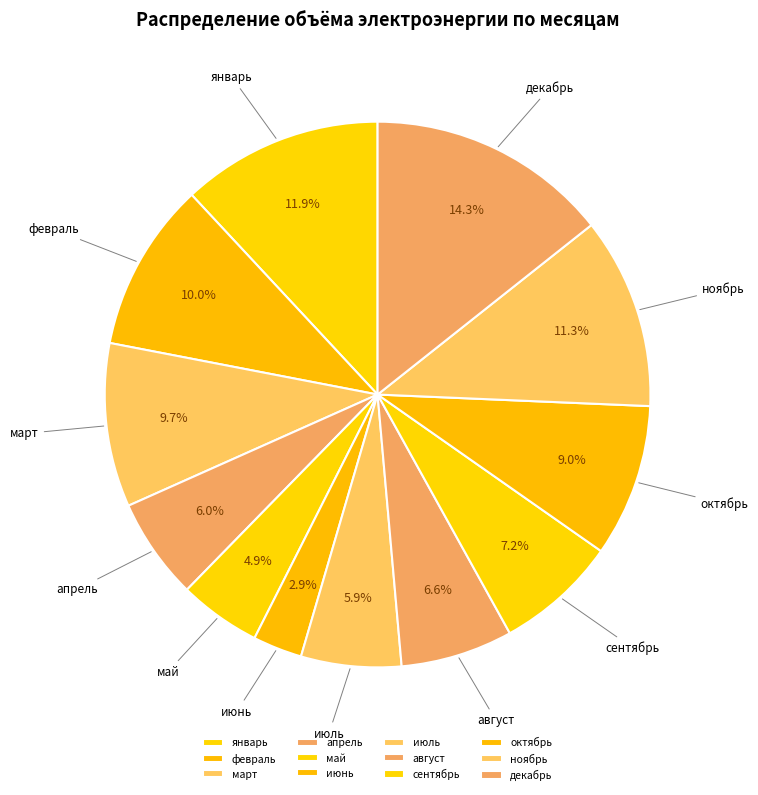

To the nearest percent, what portion does март represent?

10%